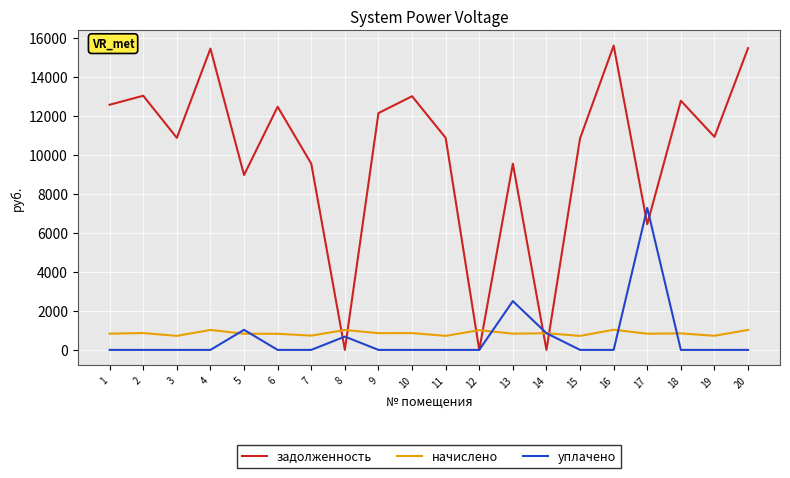

Which series has the largest total across all categories?

задолженность